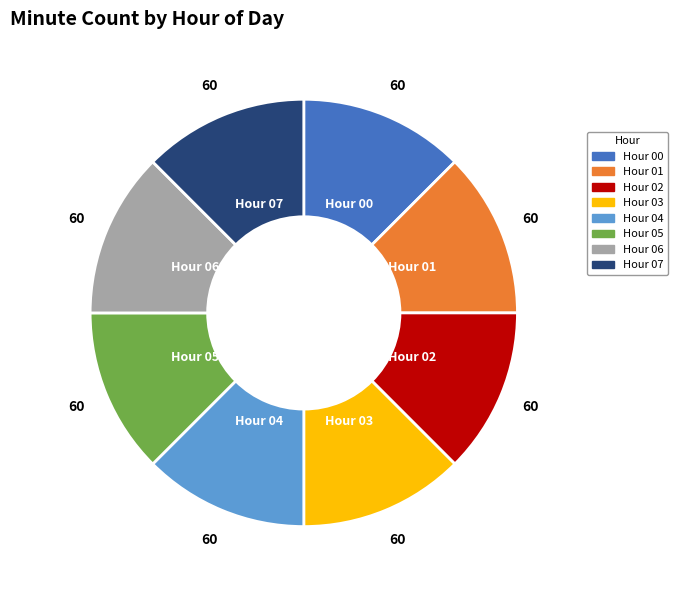

Is the sum of Hour 07 and Hour 02 greater than half?

No